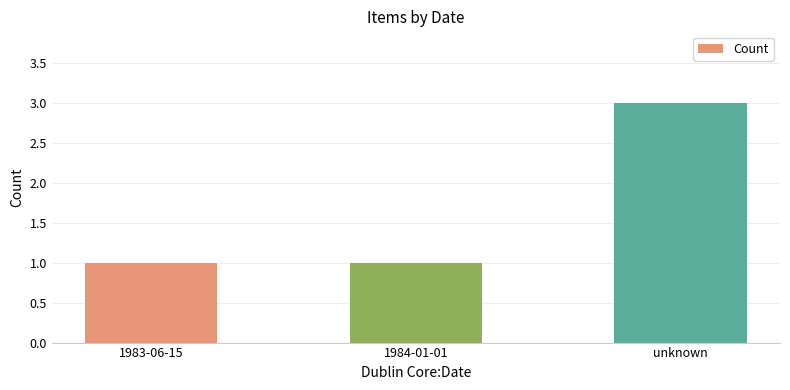

Reading left to right, transcribe all the data shown in this chart.

1983-06-15=1	1984-01-01=1	unknown=3